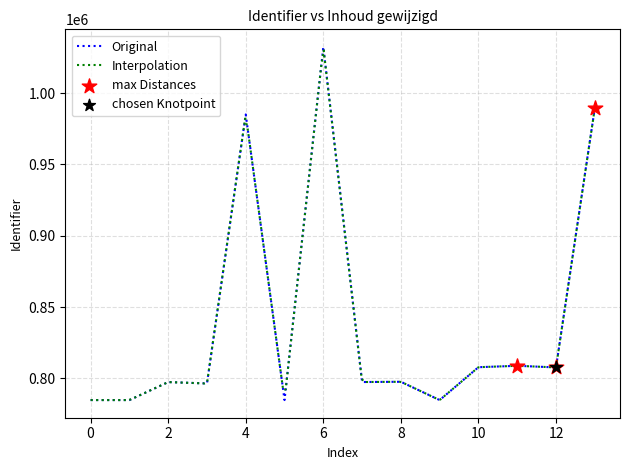

The value of Original at 0 is 784742. True or false?

True